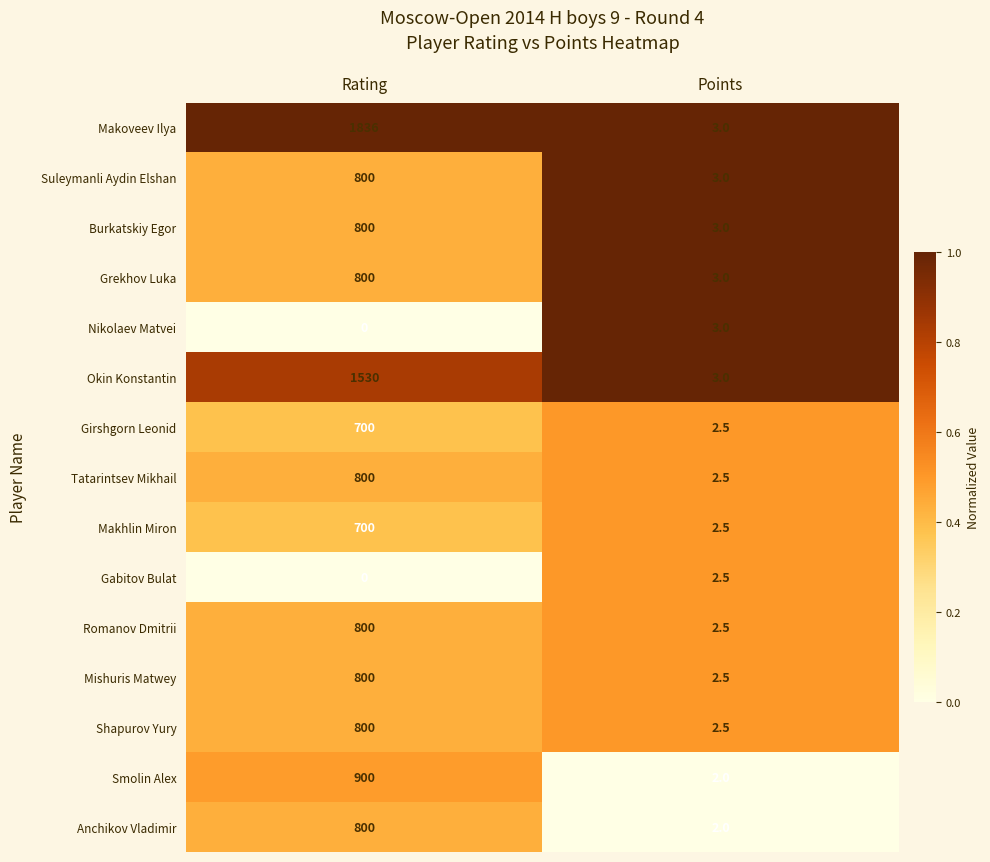

Read the Romanov Dmitrii value at Rating.

800.0